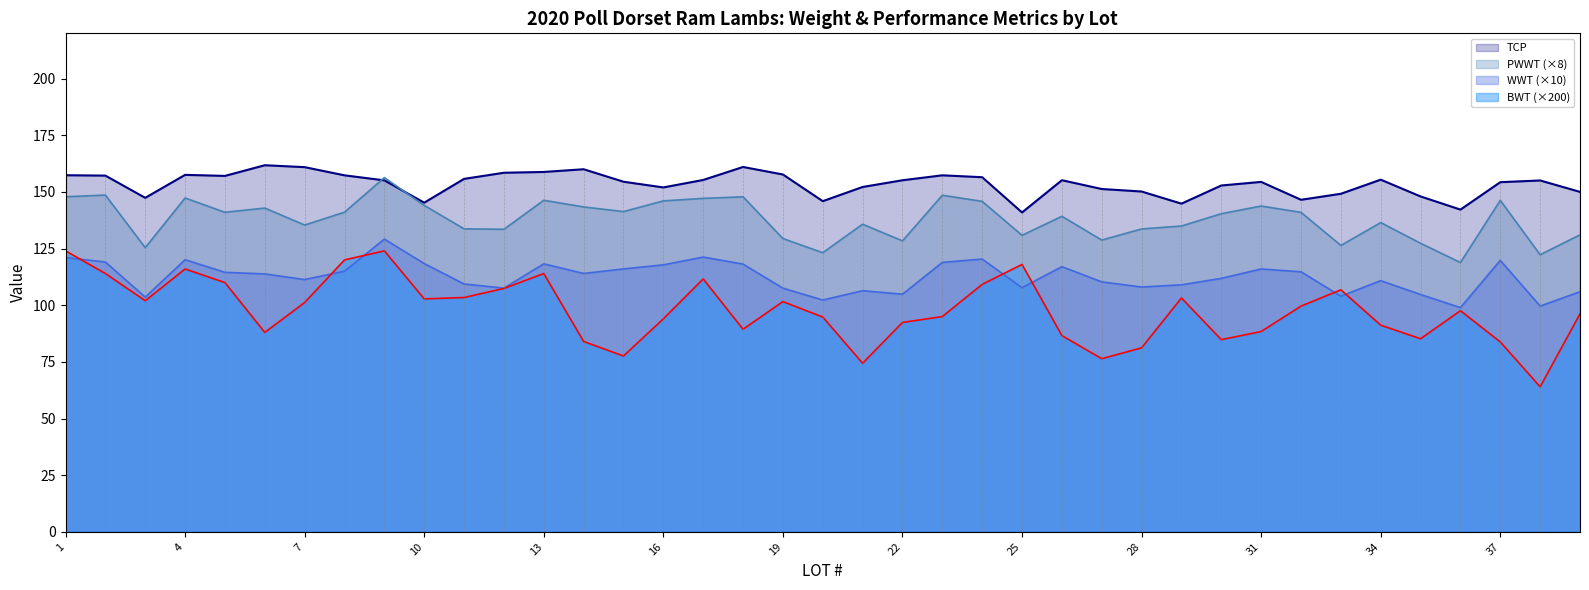

List the labels in order of PWWT value, largest first.

9, 2, 23, 1, 18, 4, 17, 13, 37, 16, 24, 10, 31, 14, 6, 15, 8, 5, 32, 30, 26, 34, 21, 7, 29, 11, 28, 12, 39, 25, 19, 27, 22, 35, 33, 3, 20, 38, 36